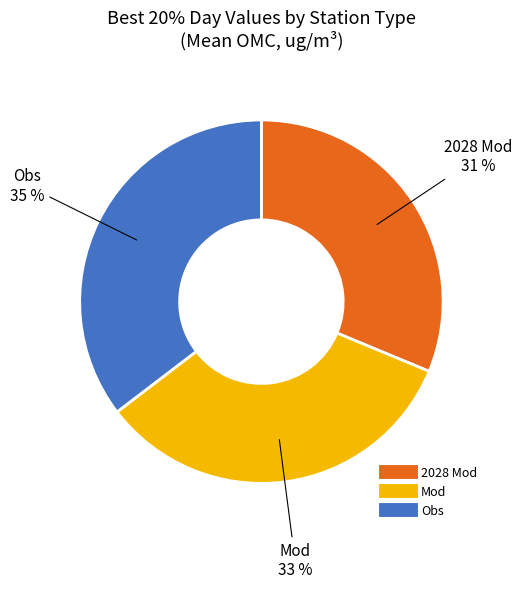

Approximately how many times larger is the value at Mod compared to Obs?

0.9